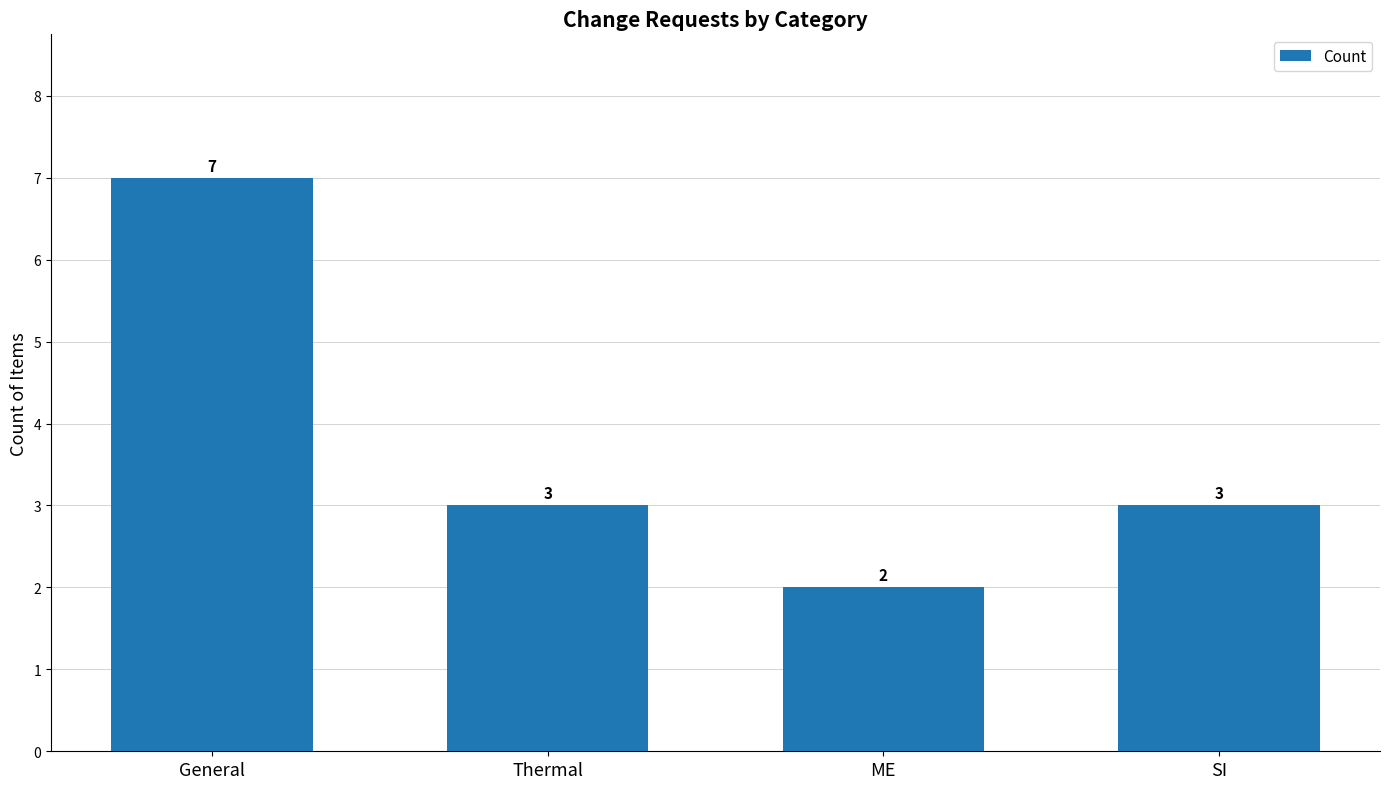

What is the label of the 2nd bar from the left?

Thermal